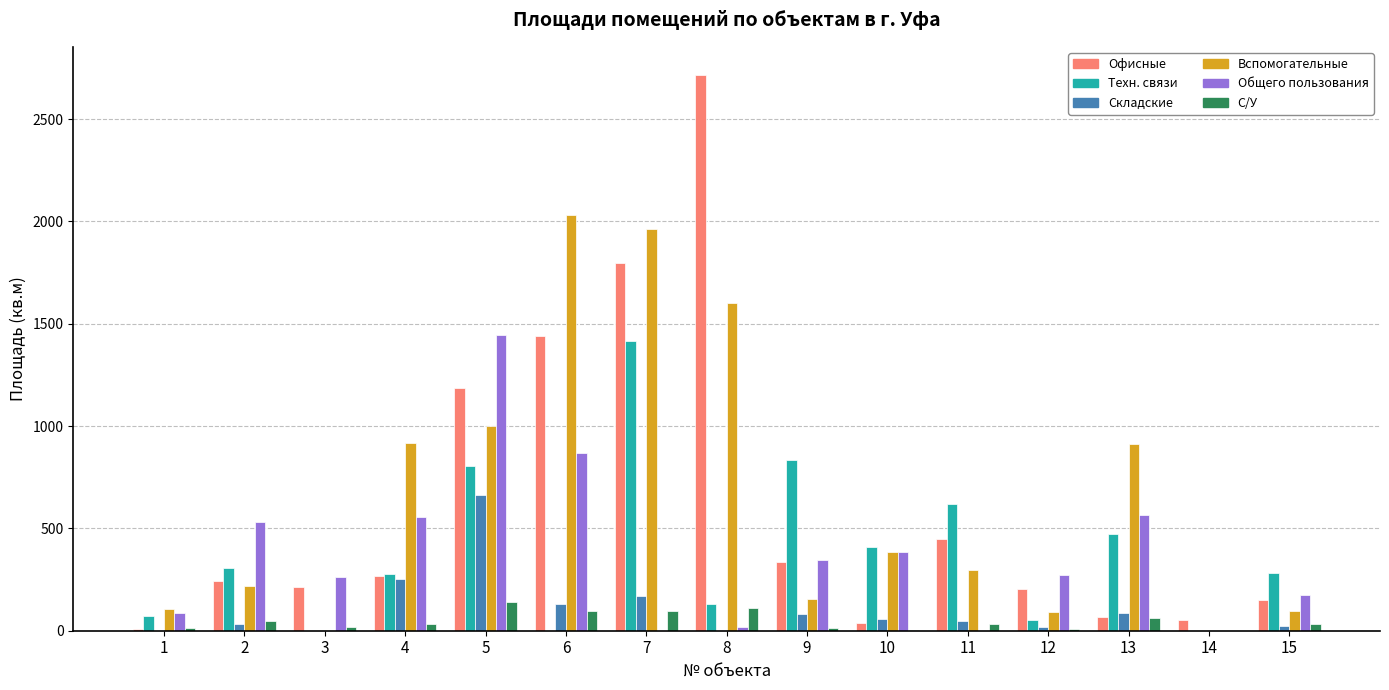

What is the maximum value shown in the chart?

2717.8